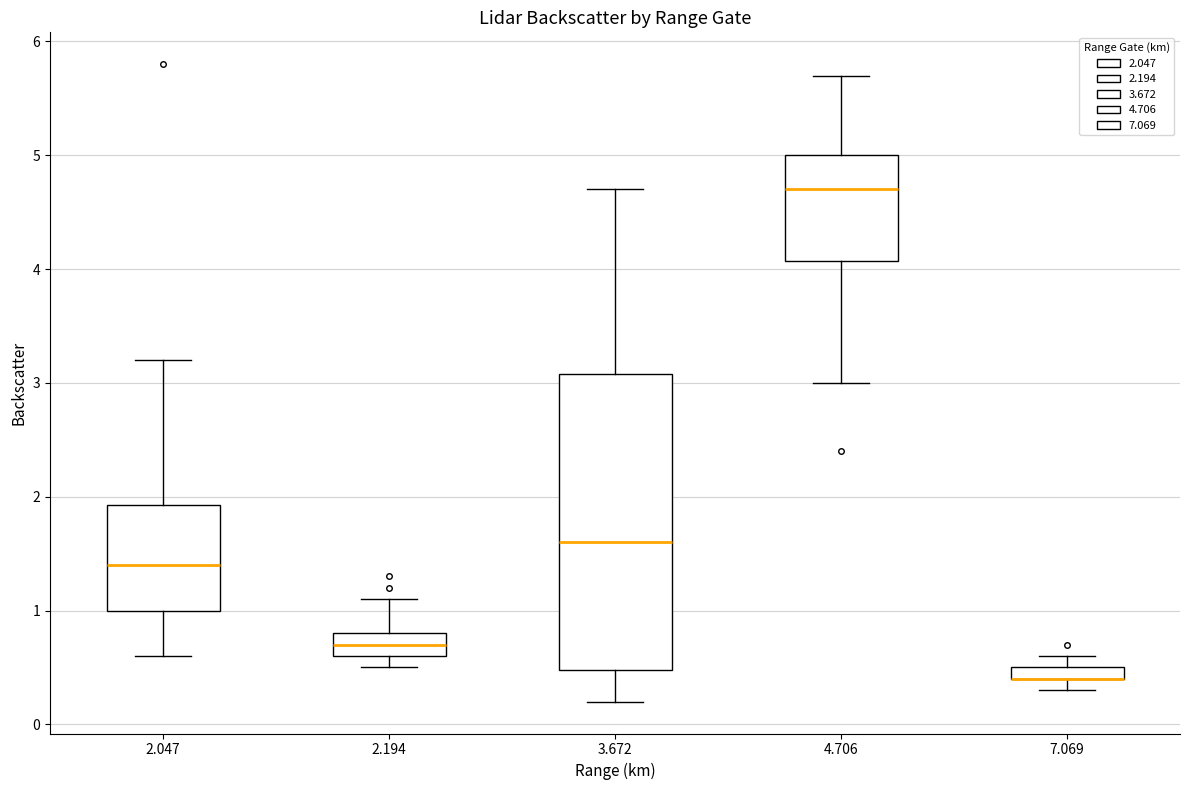

Where is the lower edge of the box at x = 3.672 on the y-axis? The values are not printed on the chart, so give them approximately, as read against the axis.

0.5